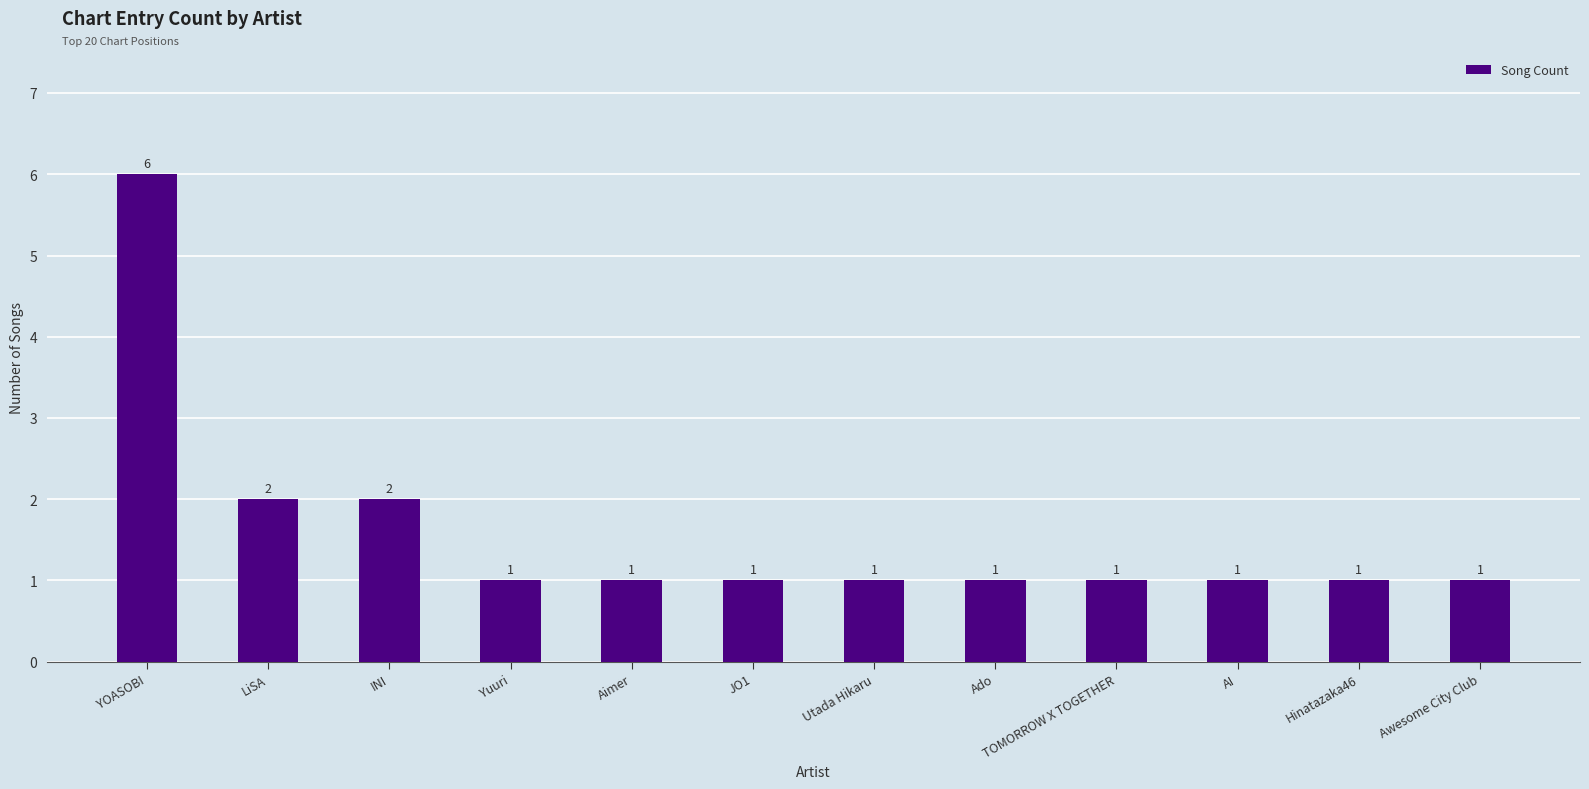

What is the sum of the values at Awesome City Club and LiSA?

3